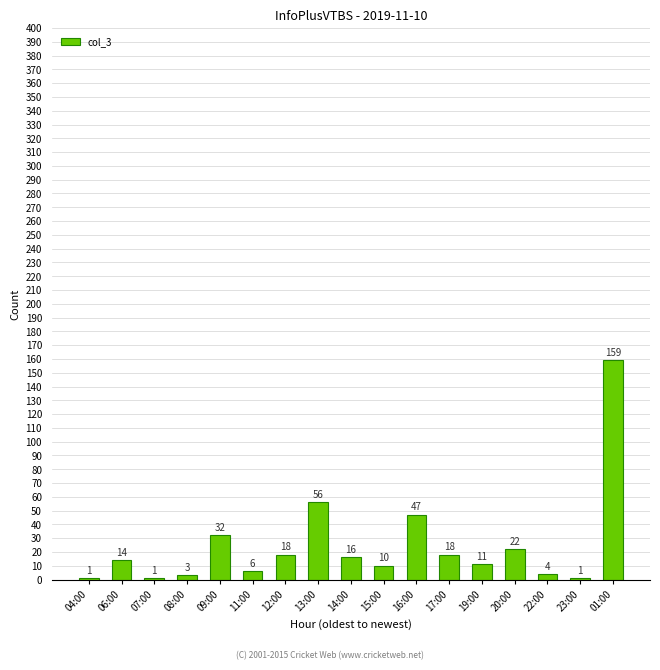

Are the bars horizontal?

No